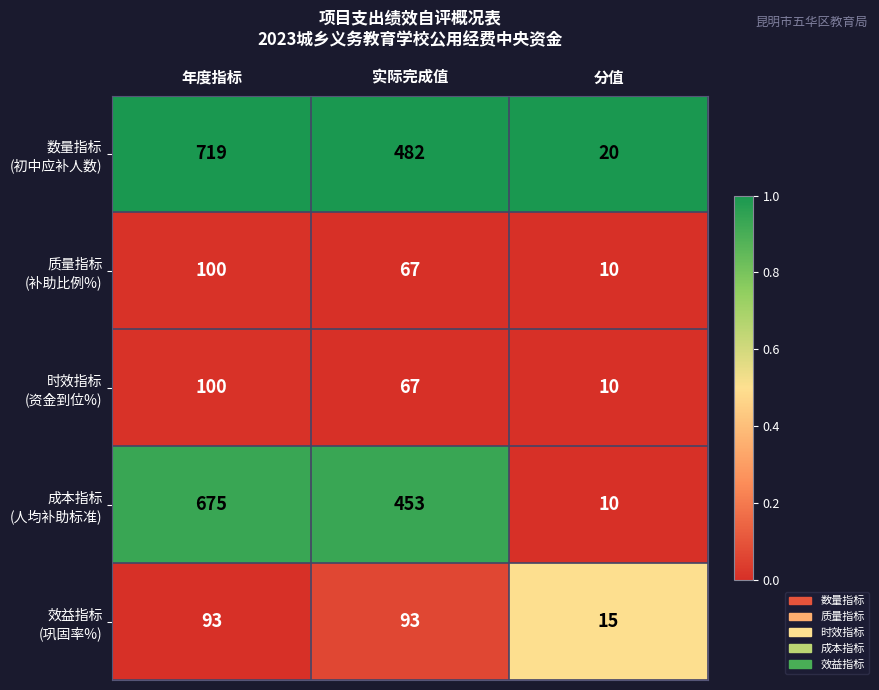

What is the spread (max minus min) of values at 实际完成值?

415